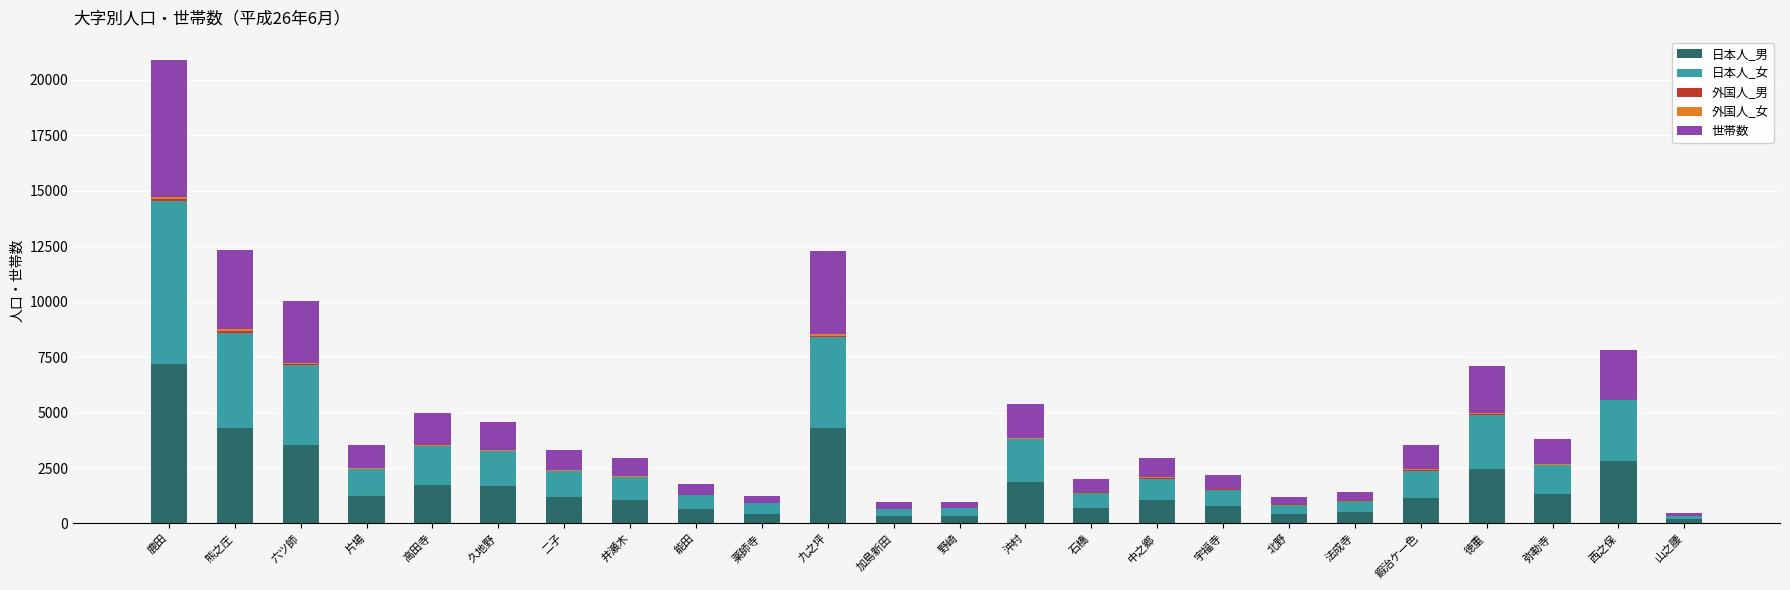

The 日本人_男 series shows 1037 at 井瀬木. True or false?

True